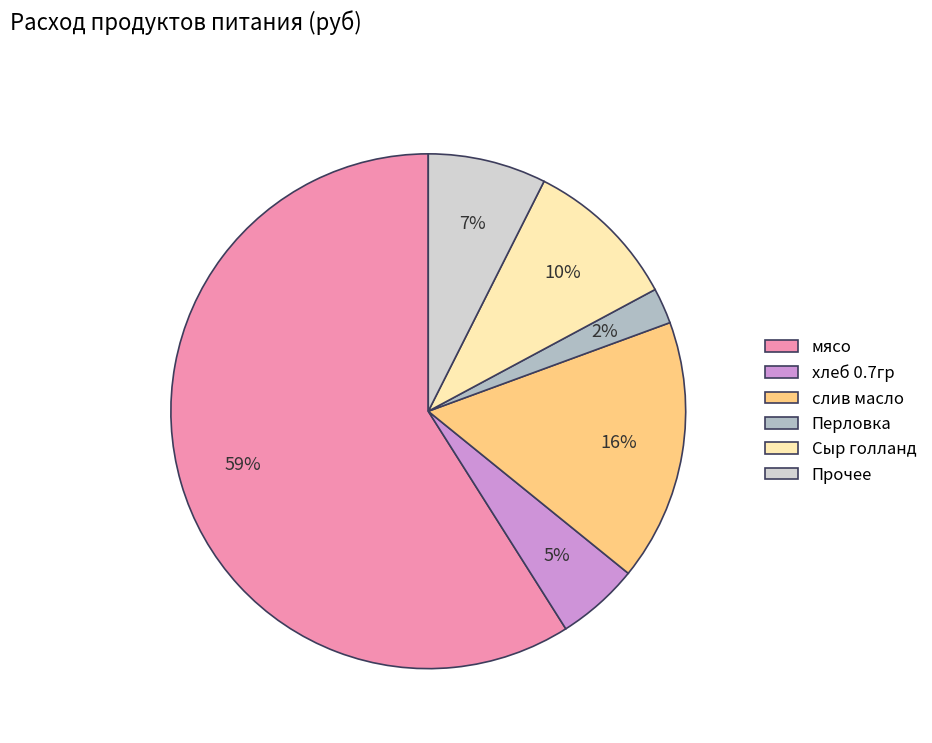

The Прочее slice represents 7% of the pie. True or false?

True